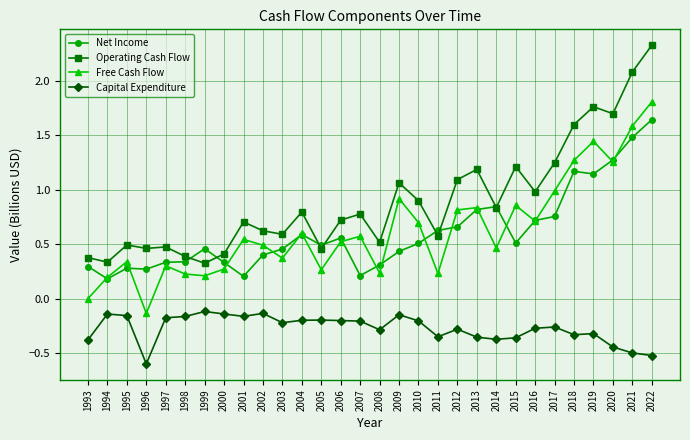

At which label is Free Cash Flow closest to 0?

1993